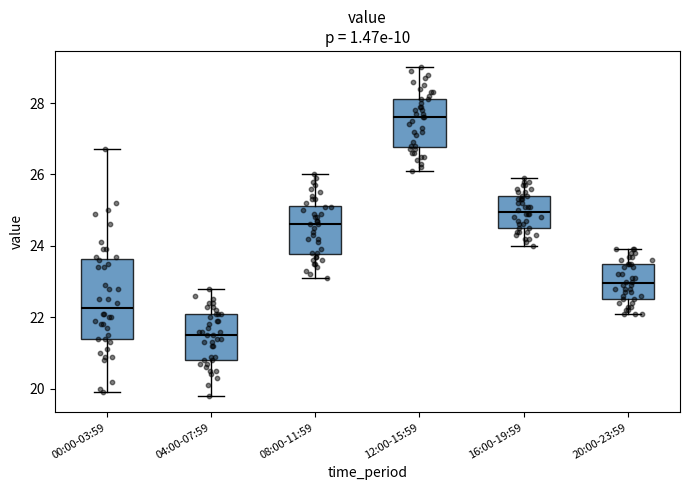

Reading left to right, transcribe this box plot: for each box, give where its median line is, the range the box spans, and where its two whiskers end, as read against the y-axis. The values are not printed on the chart, so give them approximately, as read against the axis.

00:00-03:59: median 22.2, box 21.4 to 23.6, whiskers 20.0 to 26.8
04:00-07:59: median 21.6, box 20.8 to 22.2, whiskers 19.8 to 22.8
08:00-11:59: median 24.6, box 23.8 to 25.2, whiskers 23.2 to 26.0
12:00-15:59: median 27.6, box 26.8 to 28.2, whiskers 26.2 to 29.0
16:00-19:59: median 25.0, box 24.6 to 25.4, whiskers 24.0 to 26.0
20:00-23:59: median 23.0, box 22.6 to 23.6, whiskers 22.2 to 24.0